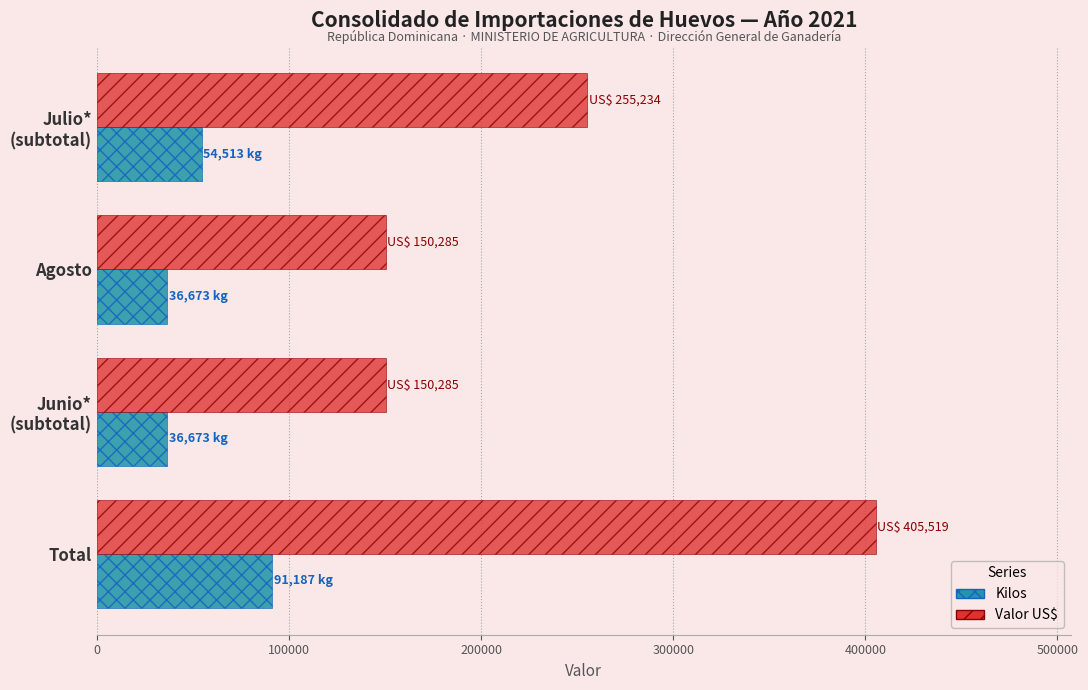

What are all the series names shown in the legend?

Kilos, Valor US$